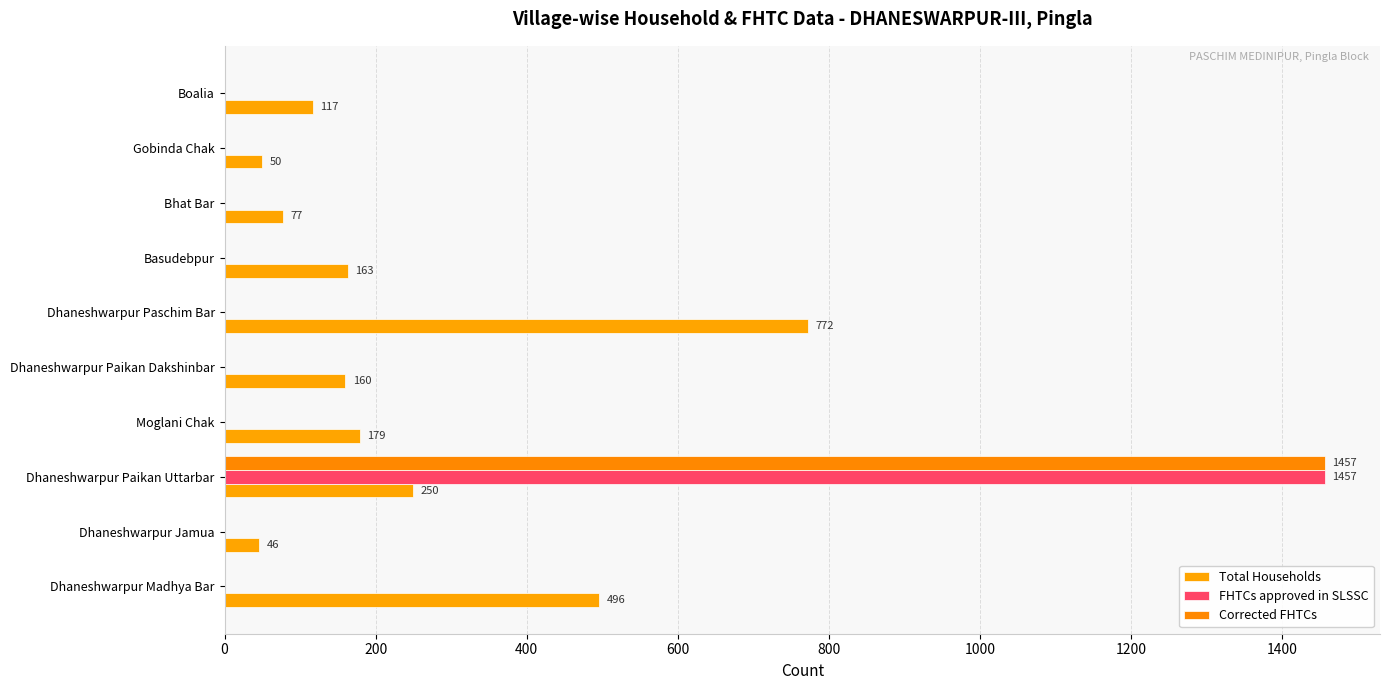

What is the average value of the FHTCs approved in SLSSC series?

146